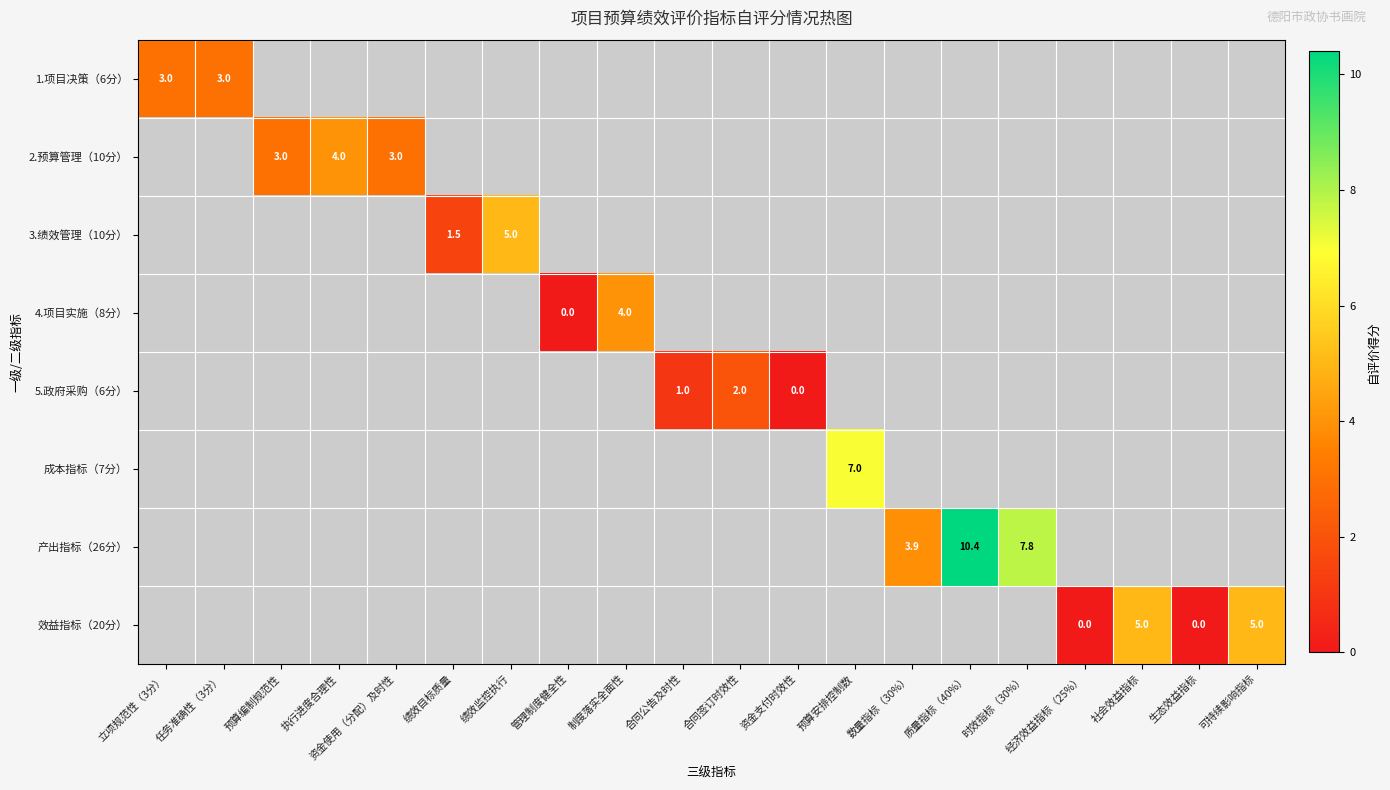

True or false: 产出指标（26分） has a value of 6.4 at 质量指标（40%）.

False